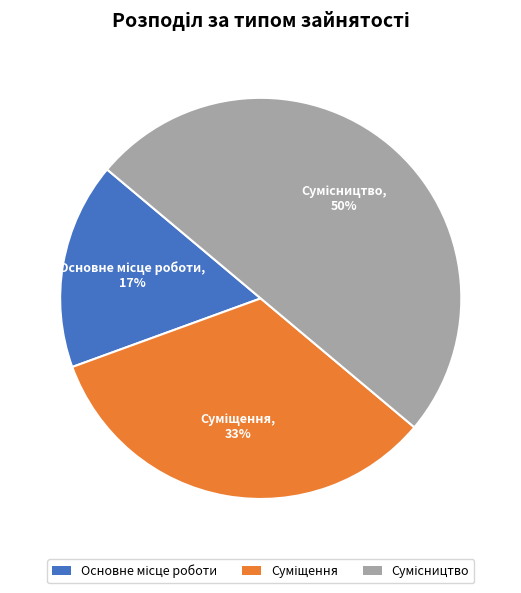

To the nearest percent, what is the difference between the largest and smallest slice percentages?

33%